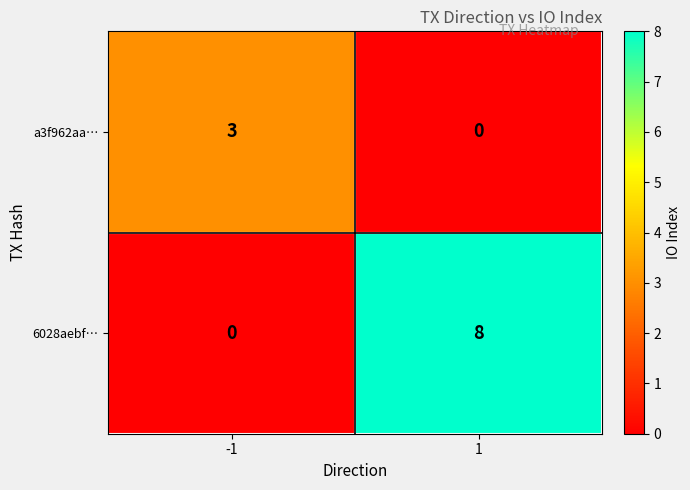

At how many categories does at least one series exceed 6?

1